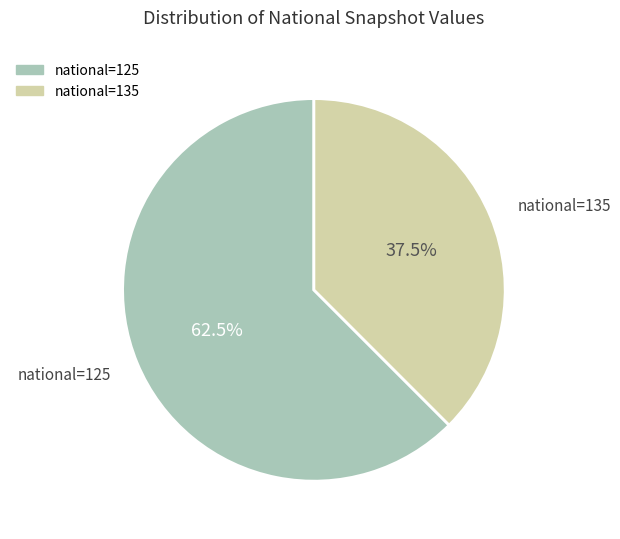

Is there any slice that represents more than half of the pie?

Yes